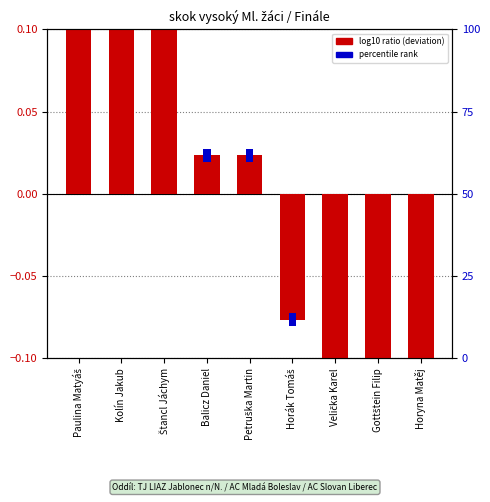

List the labels in order of percentile rank within the sample value, smallest first.

Paulina Matyáš, Kolín Jakub, Štancl Jáchym, Balicz Daniel, Petruška Martin, Horák Tomáš, Velička Karel, Gottštein Filip, Horyna Matěj